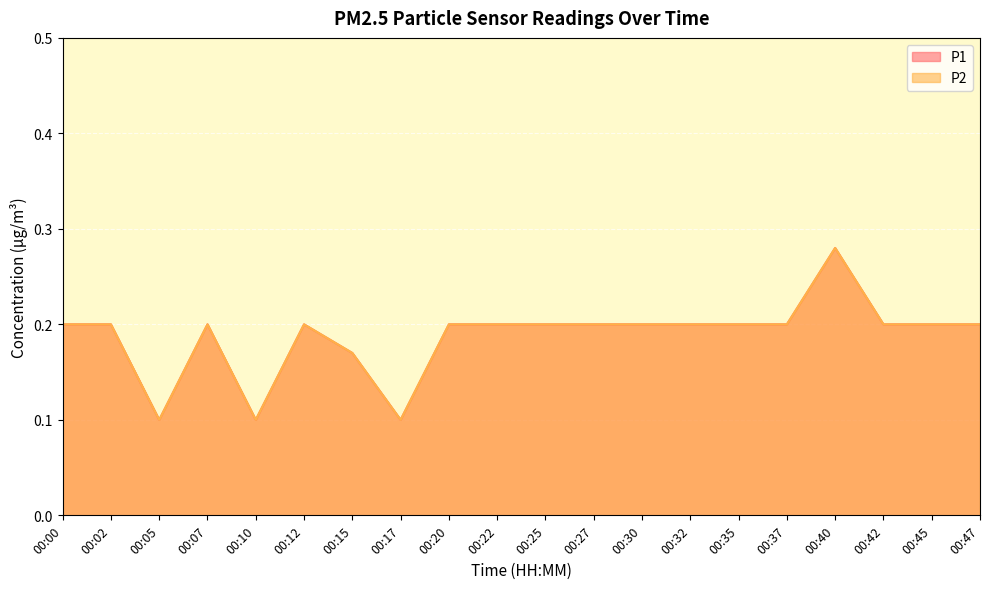

What is the difference between the maximum and minimum values in the P2 series?

0.2